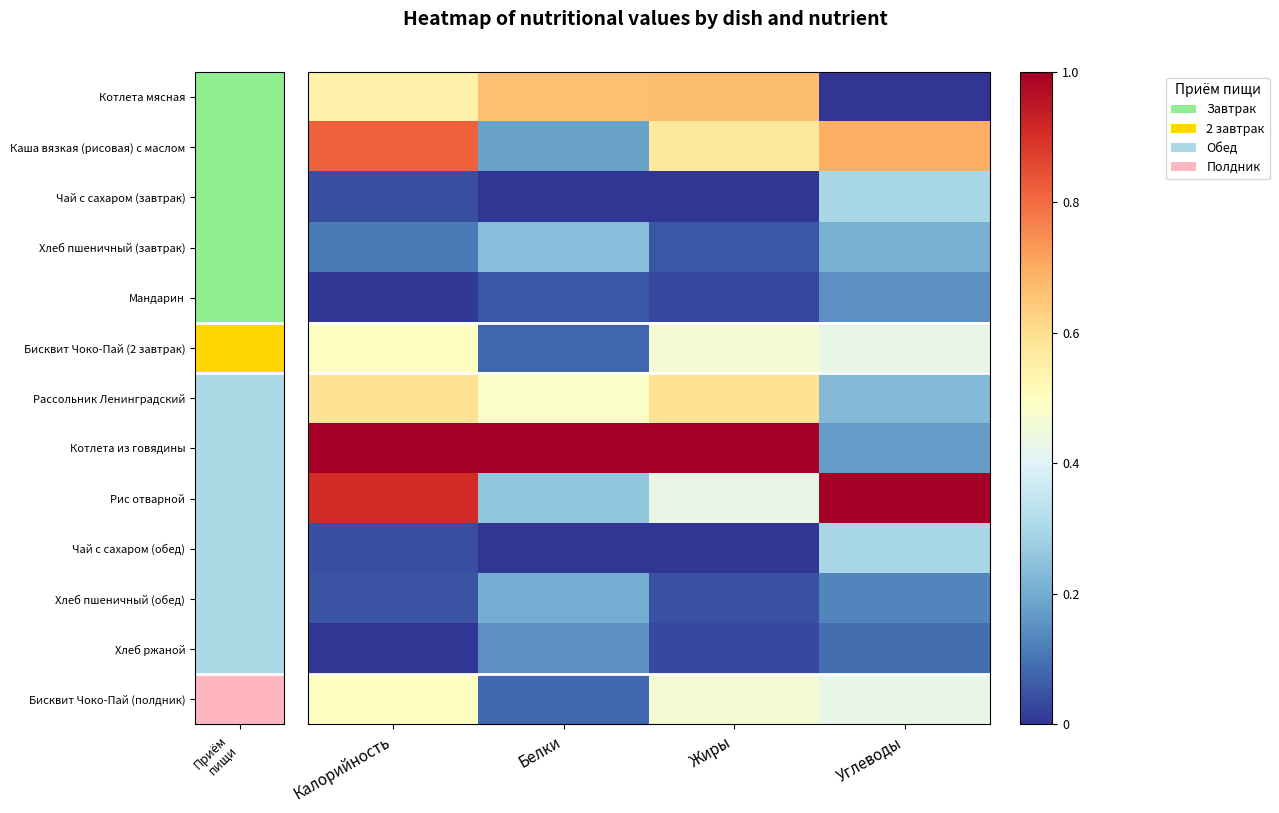

How many distinct data groups are displayed?

13